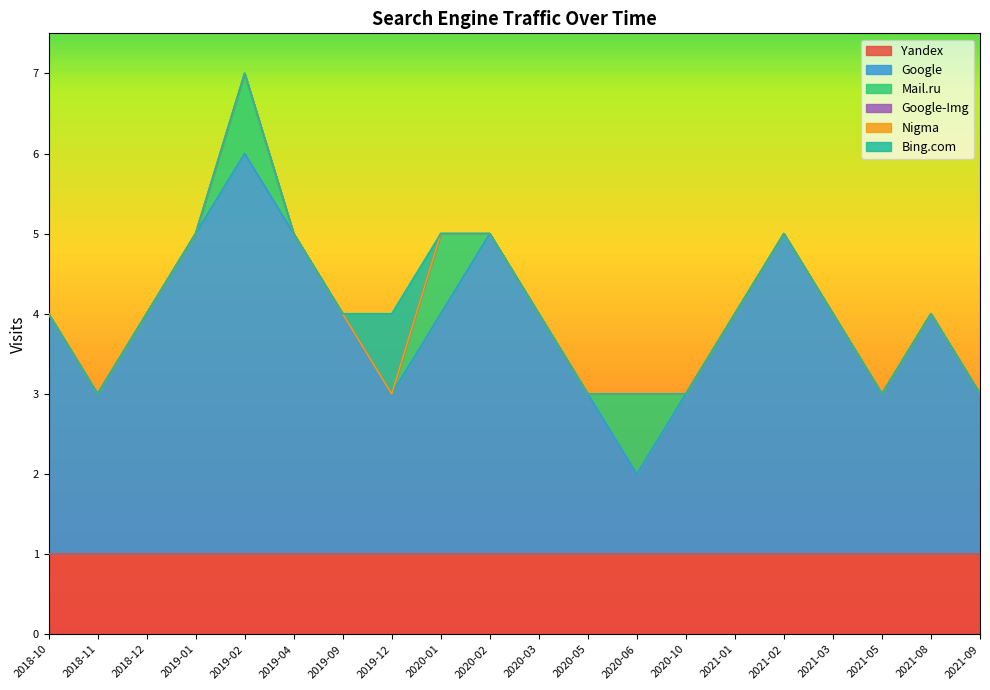

List the series in order of their peak value, highest first.

Google, Yandex, Mail.ru, Bing.com, Google-Img, Nigma